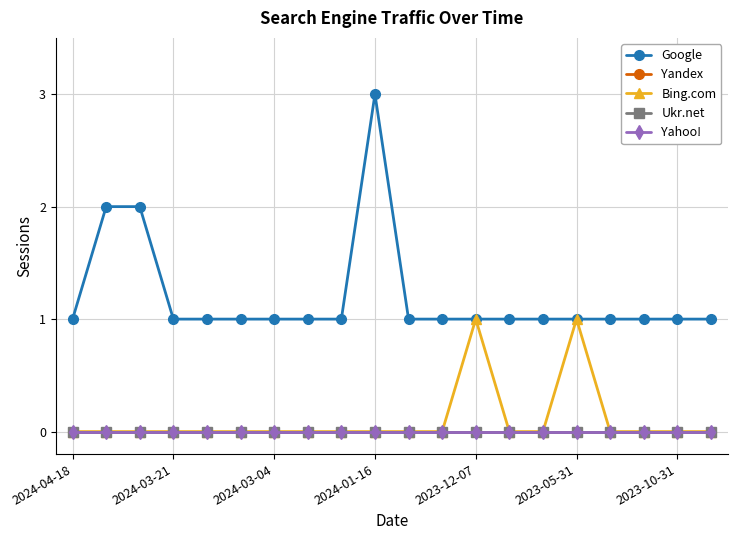

Is this an area chart (filled region under the line)?

No